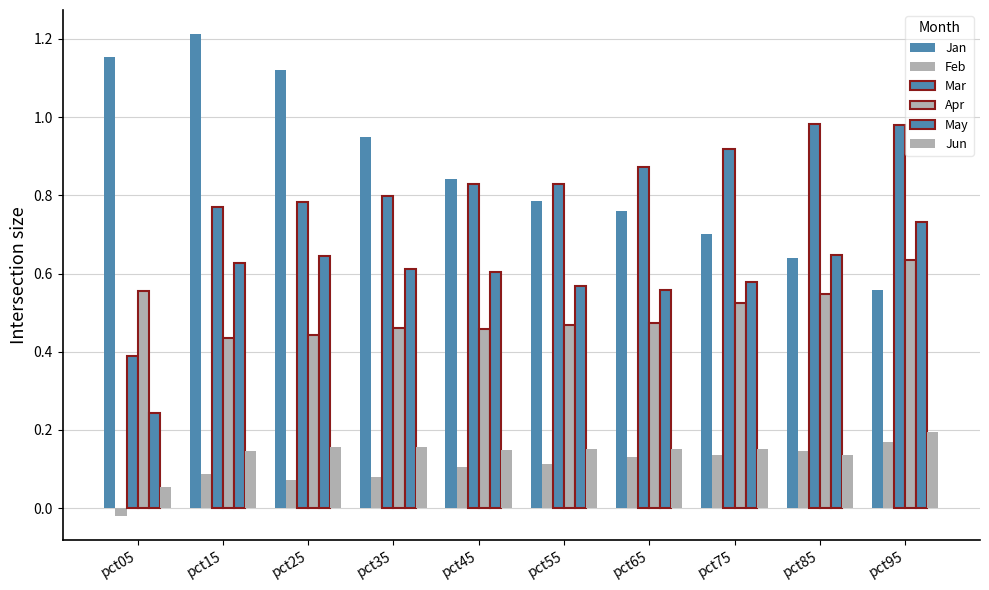

How many series are shown in this chart?

6